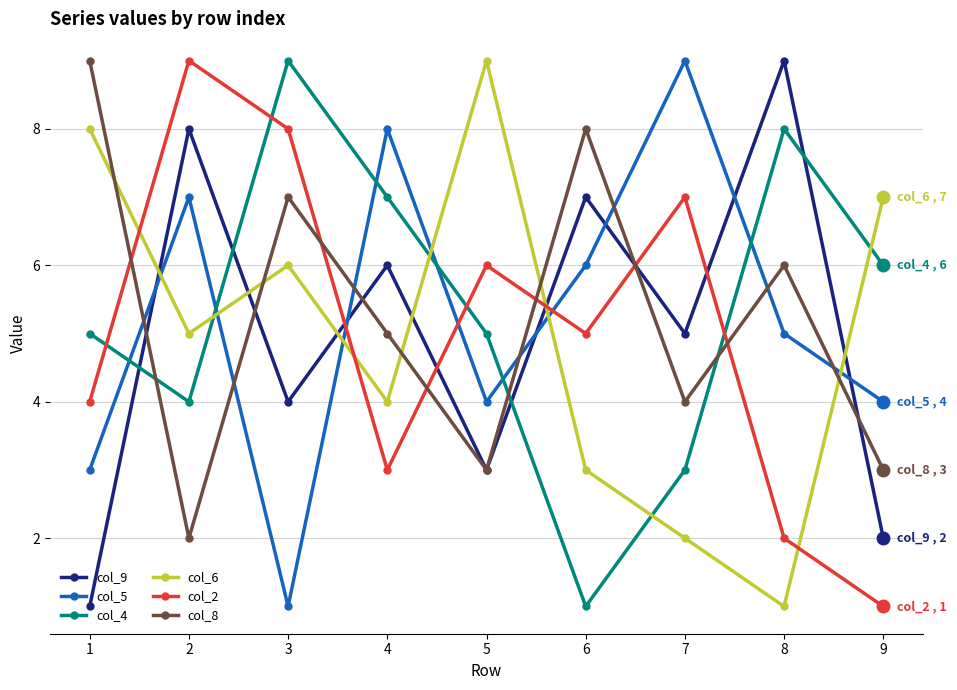

At which label does col_5 first exceed 5?

2